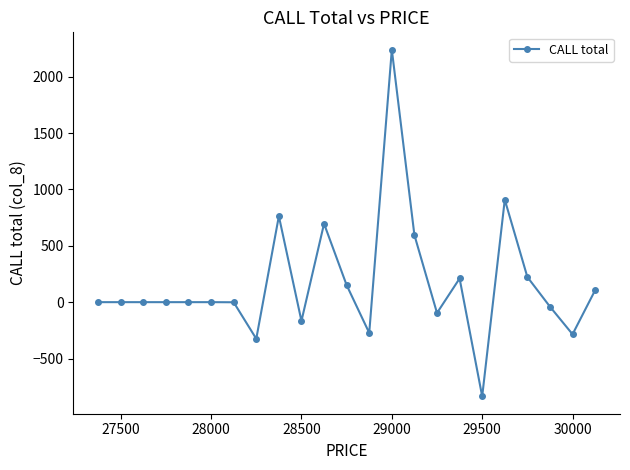

What is the difference between the second highest and minimum values?

1745